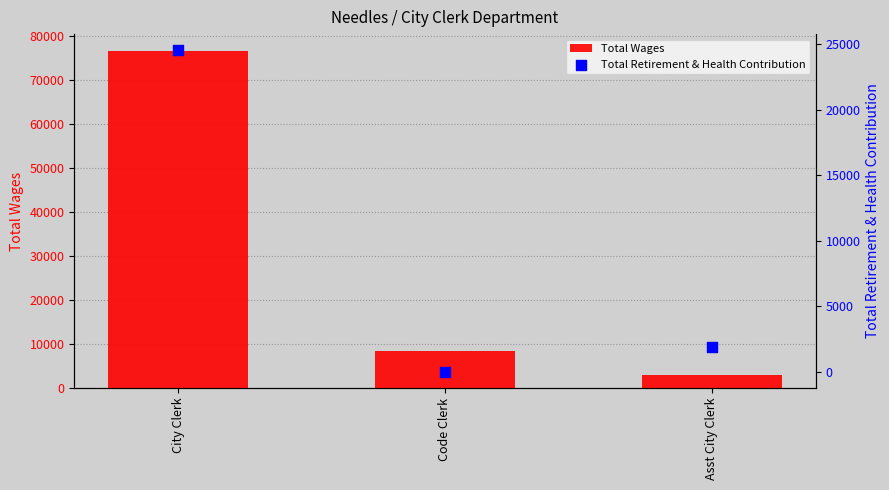

What are all the series names shown in the legend?

Total Wages, Total Retirement & Health Contribution